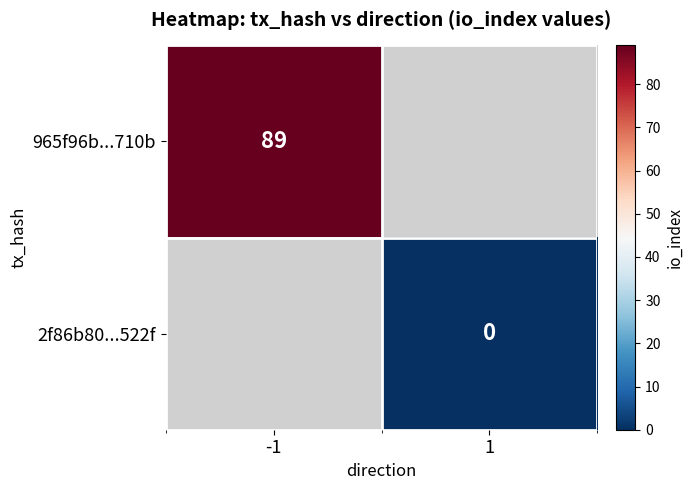

What is the maximum value shown in the chart?

89.0